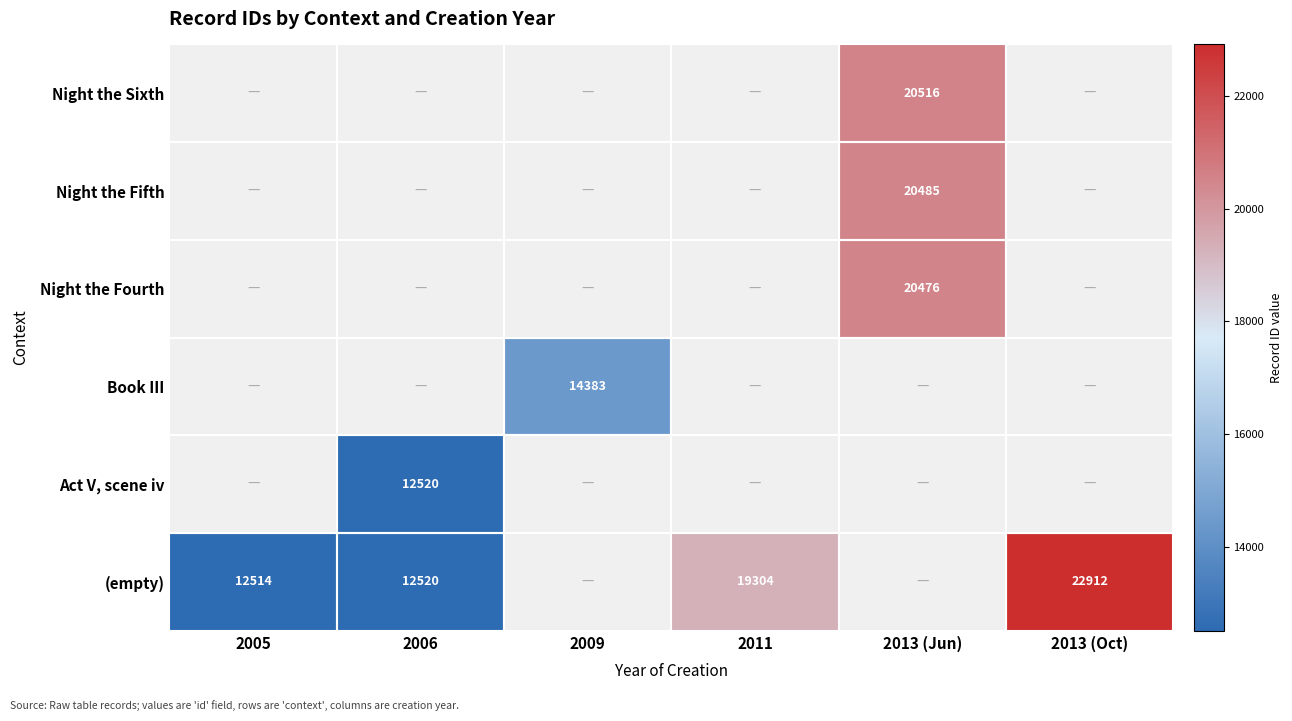

The value of Act V, scene iv at 2006 is 16672. True or false?

False